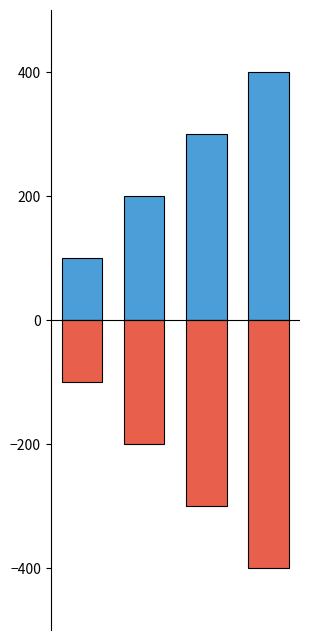

What is the value of the Ідентифікатор (позитивний) bar at the 3rd from the left?

300